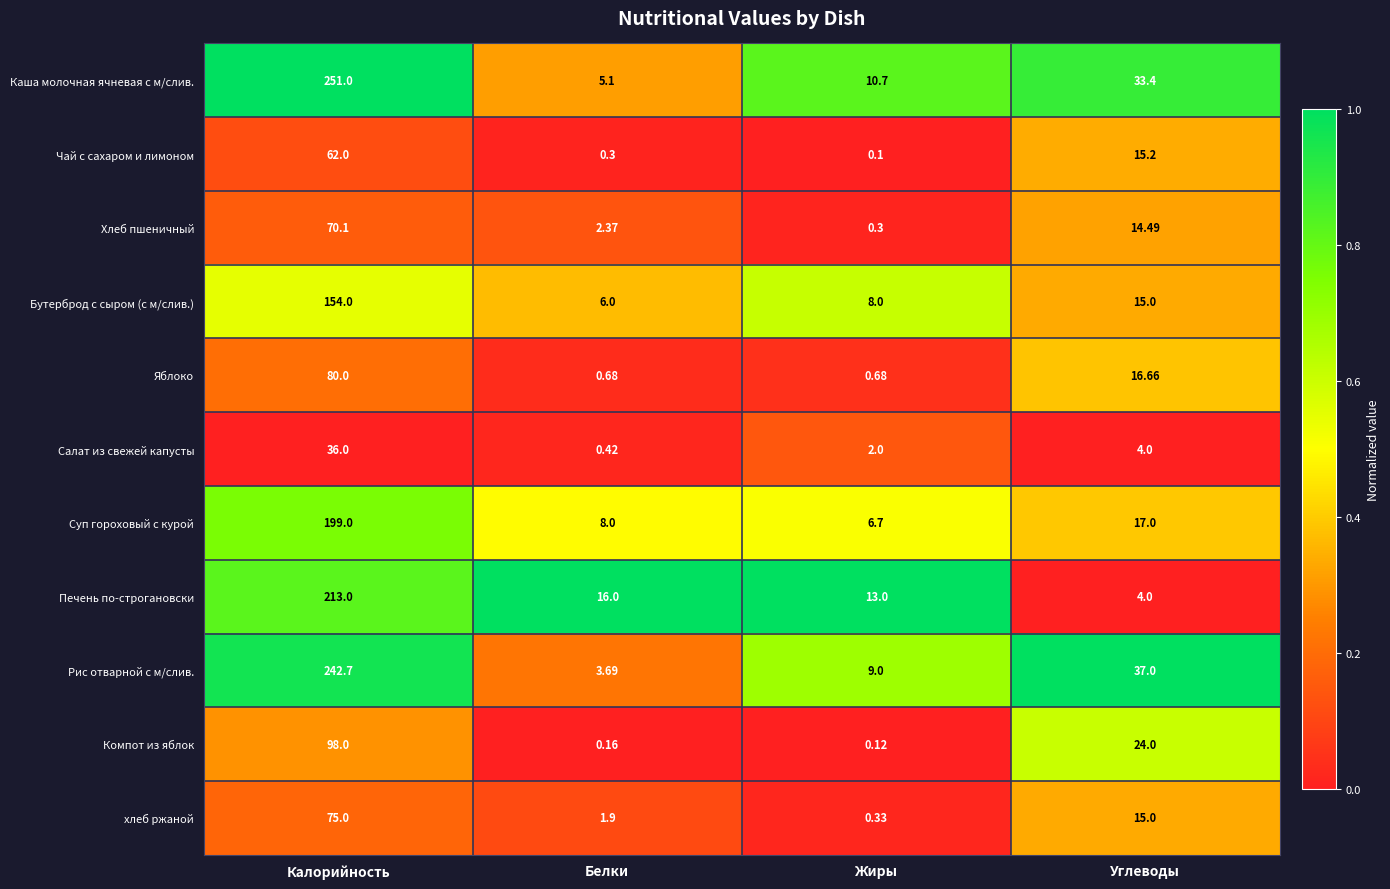

Between Калорийность and Жиры, which series saw the biggest shift?

Каша молочная ячневая с м/слив.